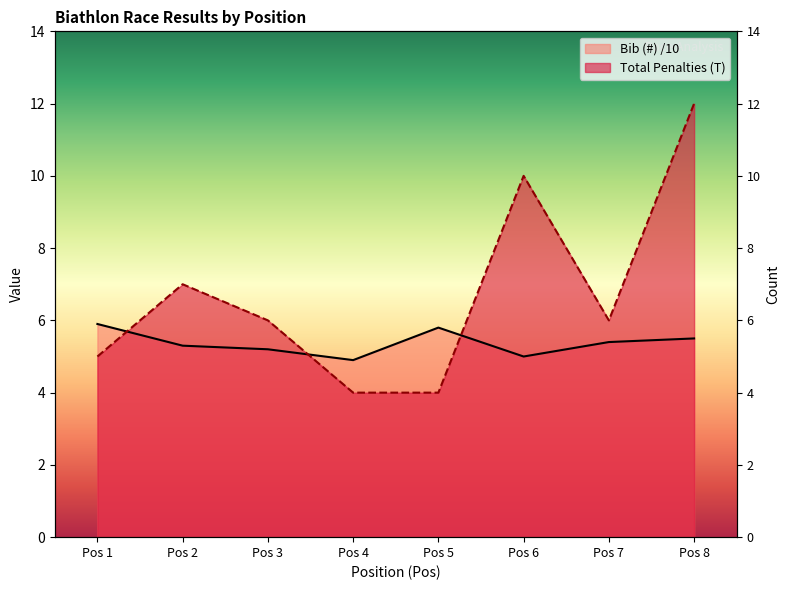

Between which two adjacent categories do Bib (#) and Total Penalties (T) first intersect?

Pos 1 and Pos 2